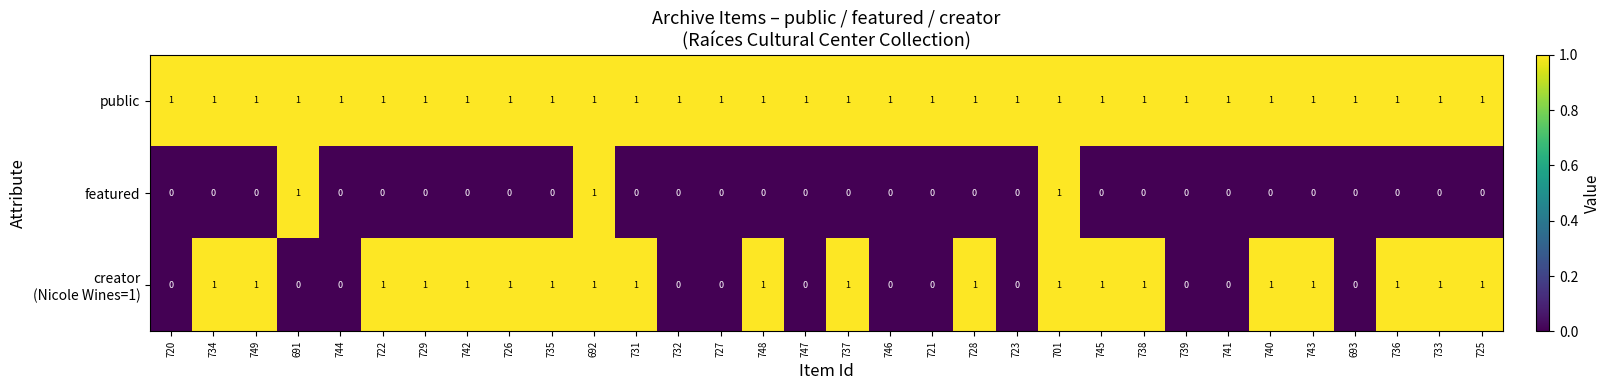

How many featured values are between 0 and 1?

32